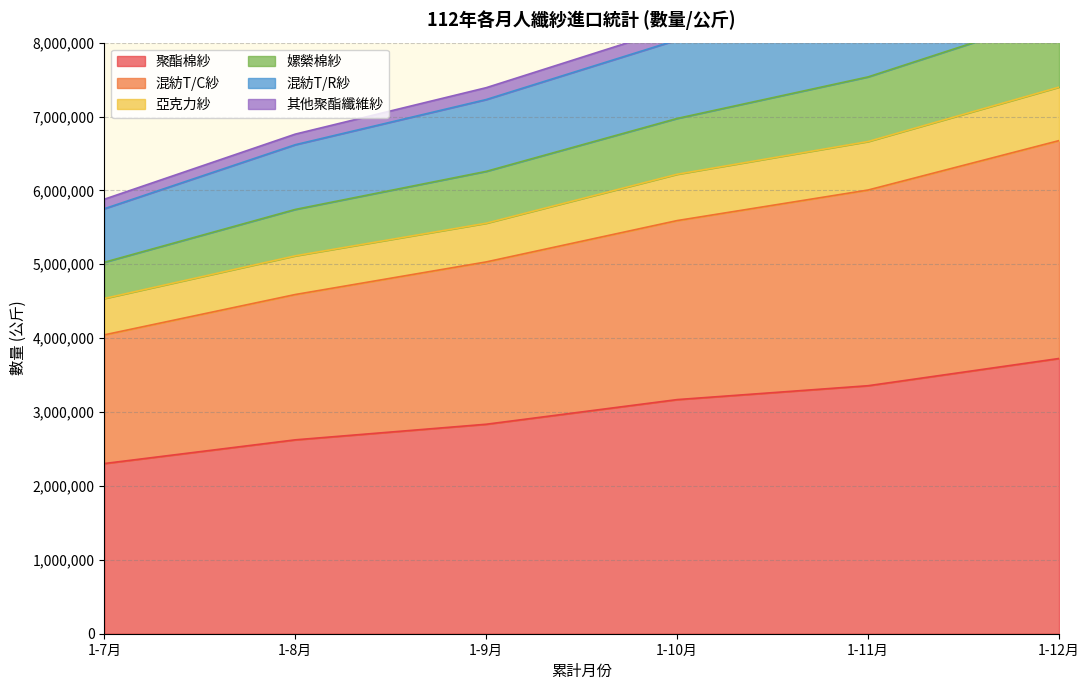

What is the label of the 3rd point from the left?

1-9月